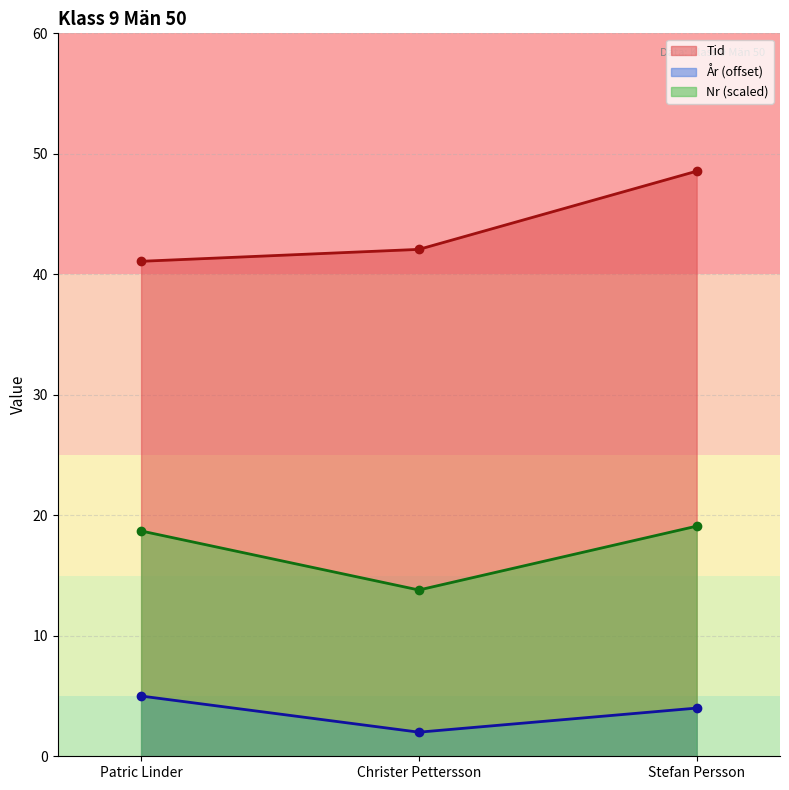

What are all the series names shown in the legend?

Tid, År (offset), Nr (scaled)